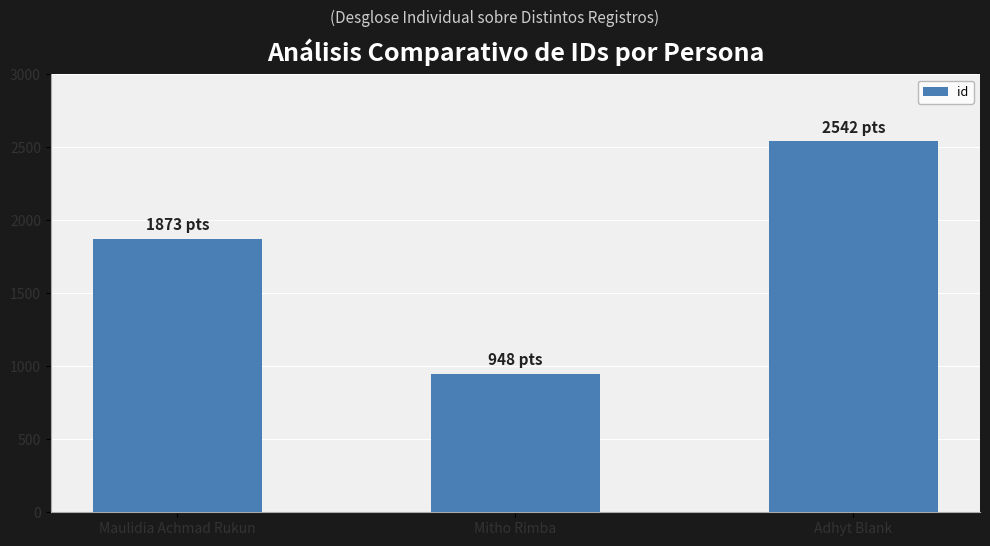

Reading left to right, list all the values displayed in this chart.

1873	948	2542